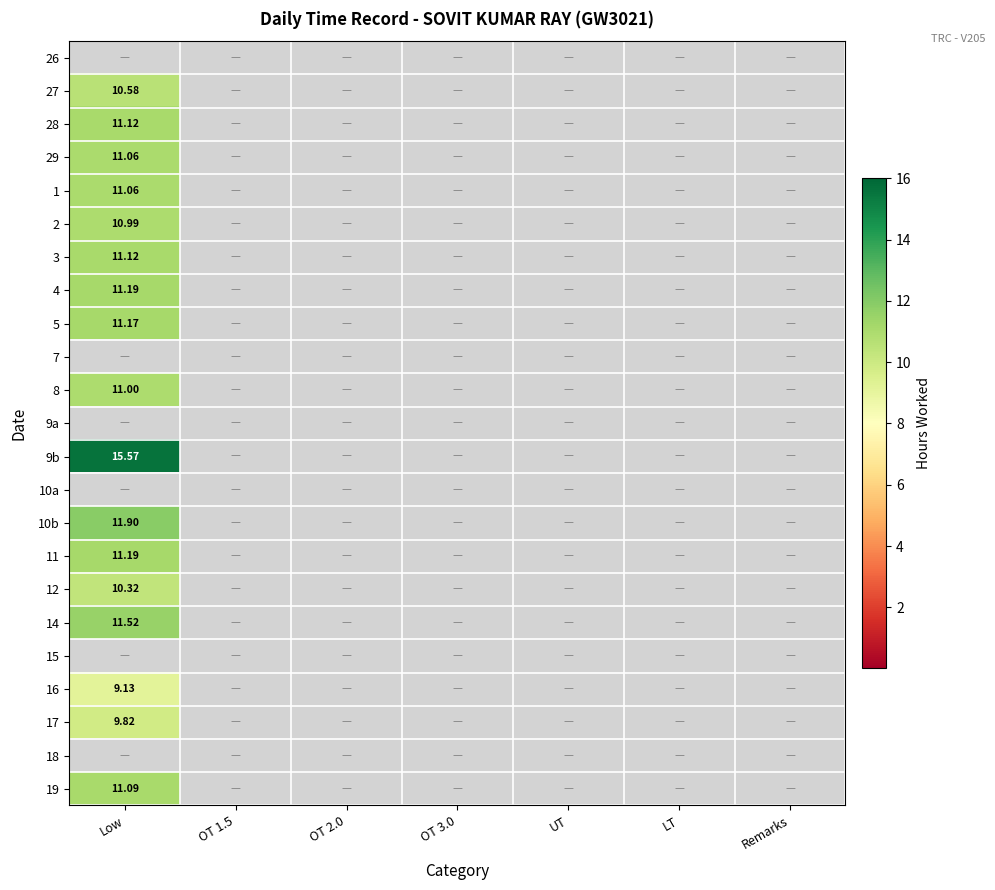

Is the value of 11 at Low greater than the value of 10b at LT?

Yes